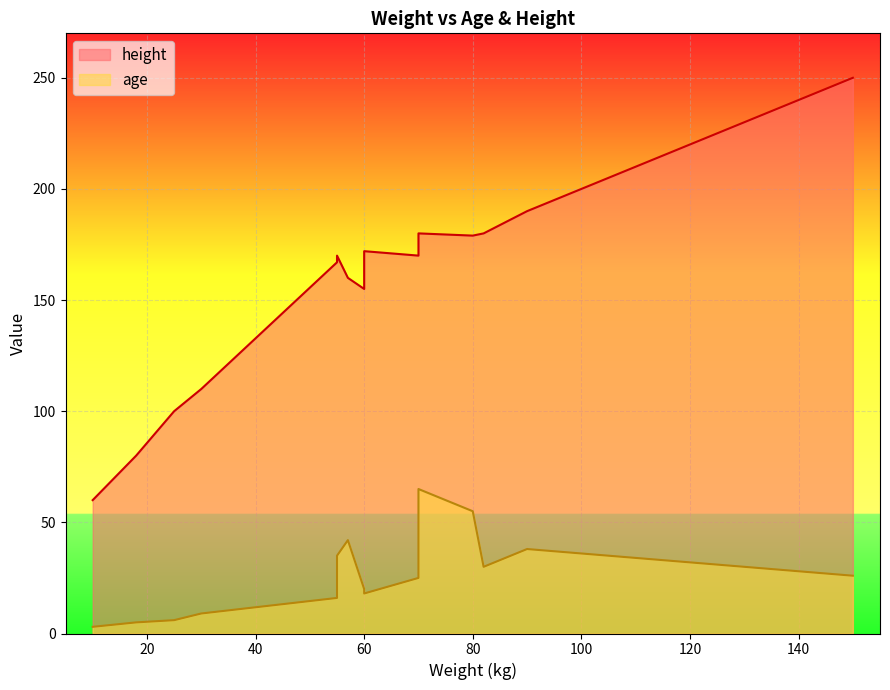

True or false: height has more than 1 points higher than both neighbors.

True